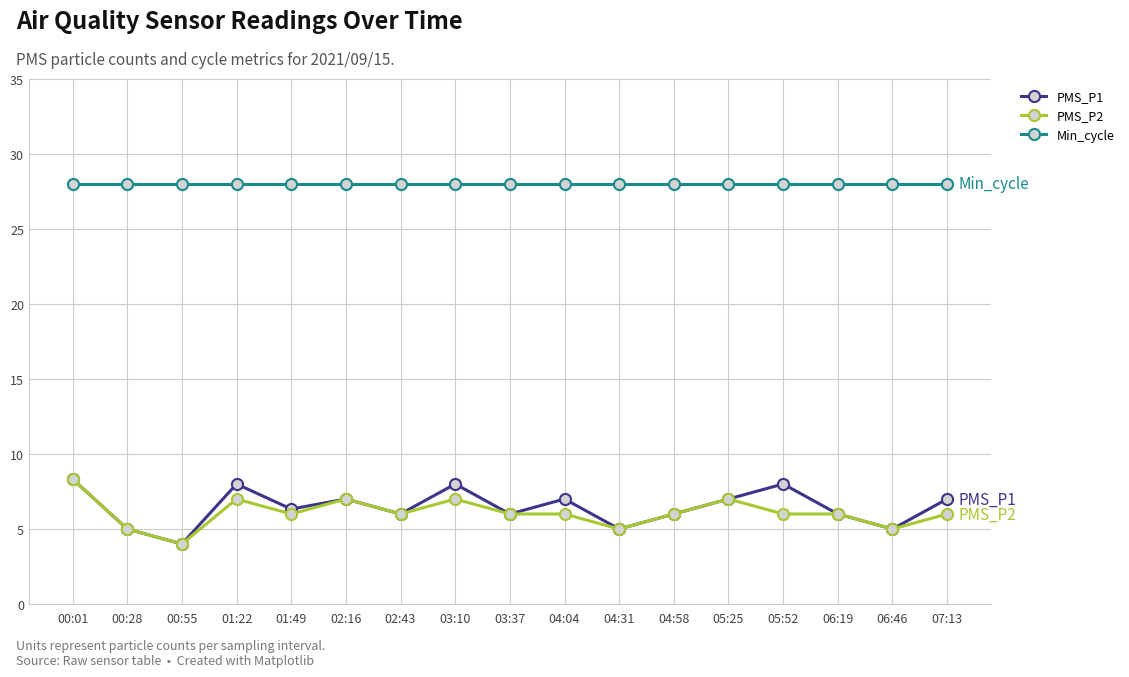

What is the spread (max minus min) of values at 05:52?

22.0